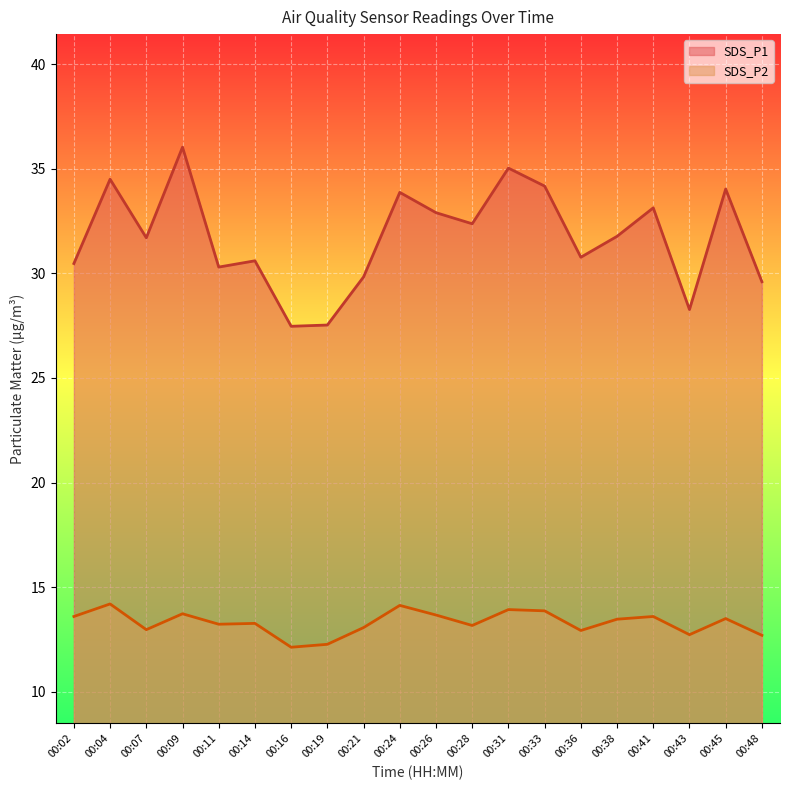

How many series are shown in this chart?

2